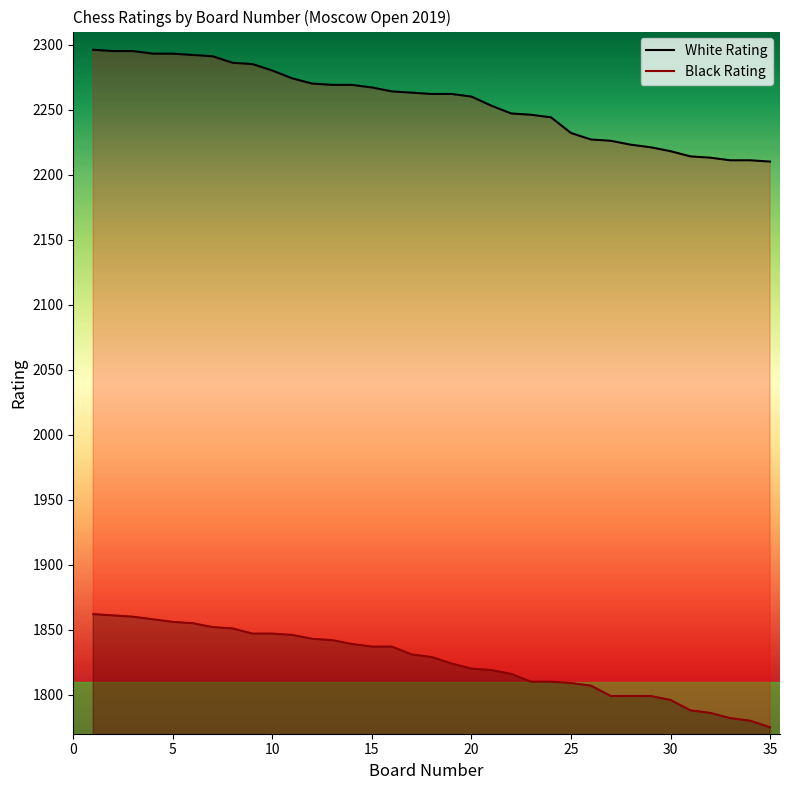

What is the total value across all series at 10?

4127